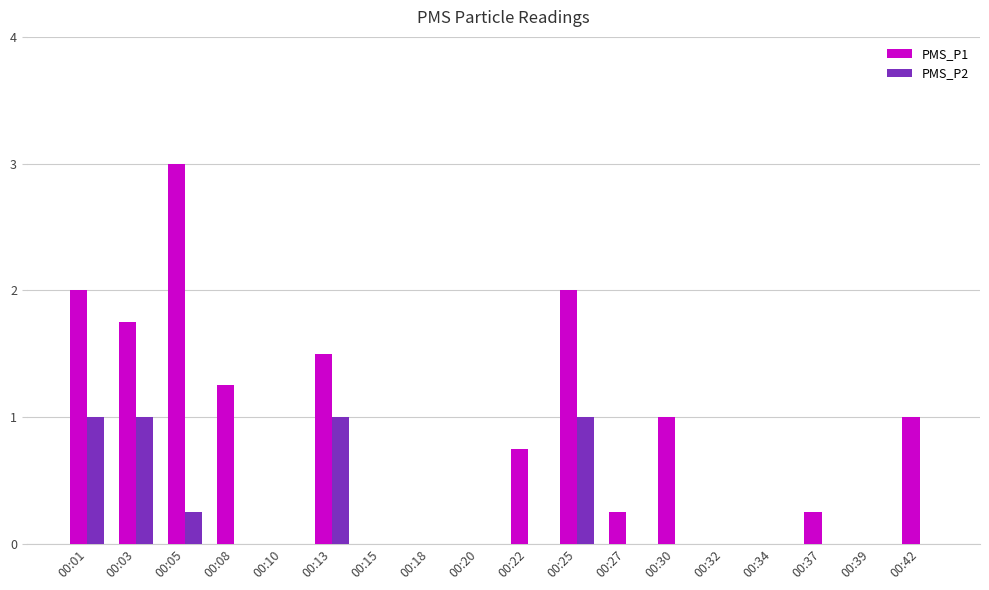

Between 00:01 and 00:18, which series saw the biggest shift?

PMS_P1